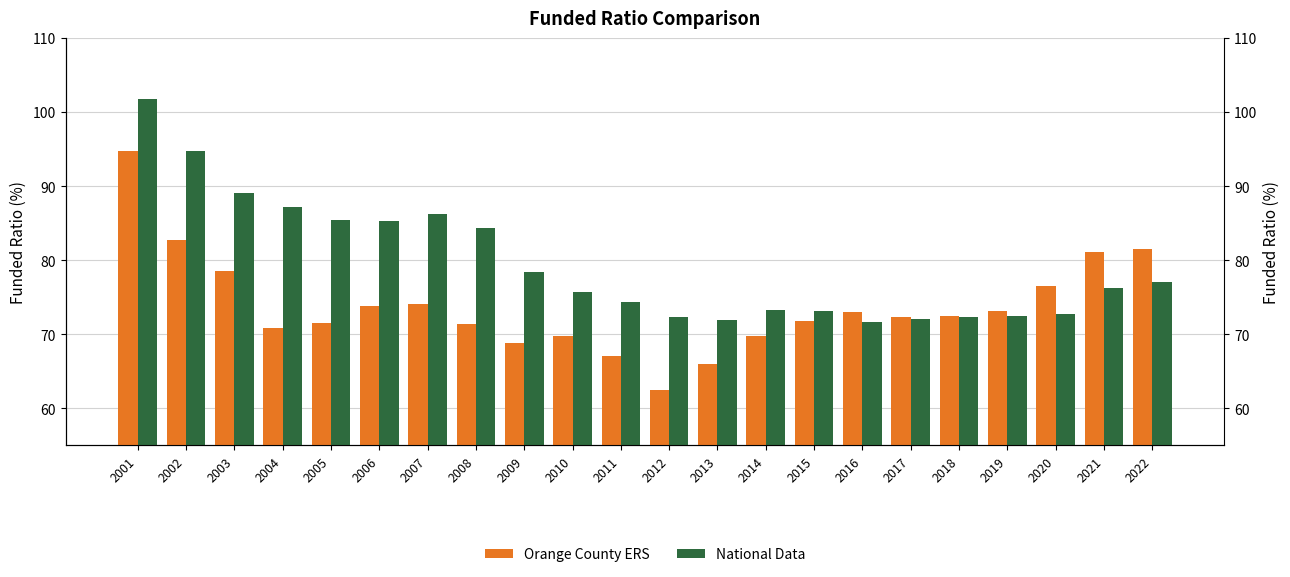

What is the maximum value shown in the chart?

101.7